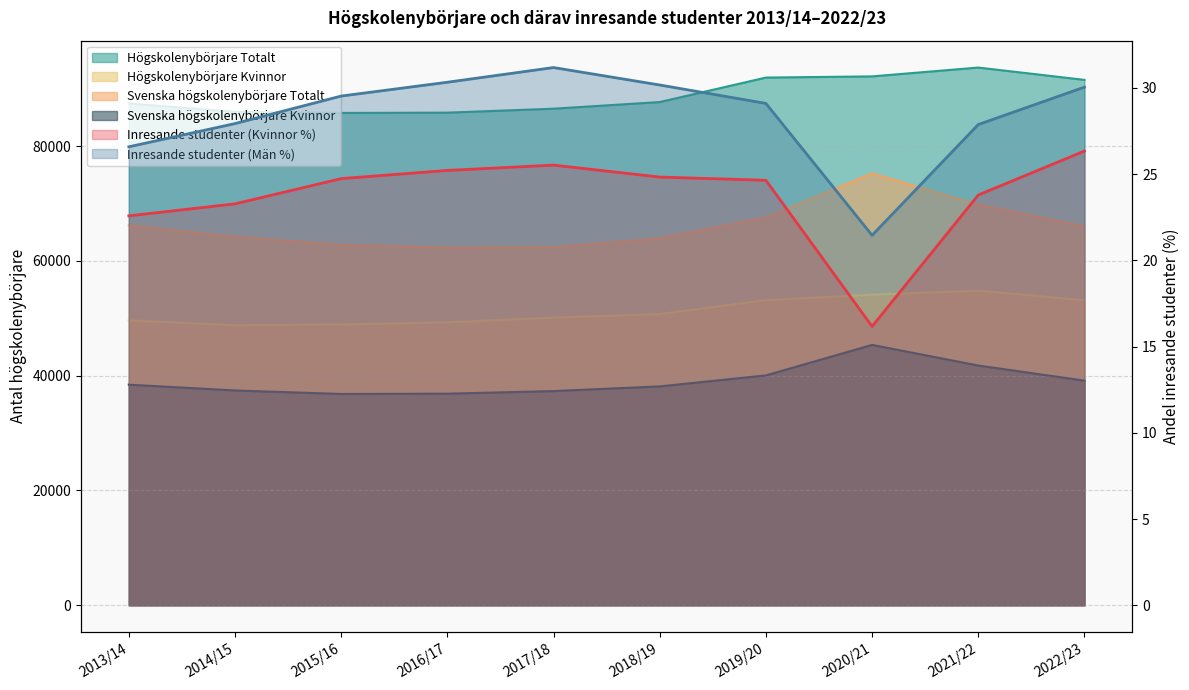

List the labels in order of Högskolenybörjare Kvinnor value, largest first.

2021/22, 2020/21, 2019/20, 2022/23, 2018/19, 2017/18, 2013/14, 2016/17, 2015/16, 2014/15